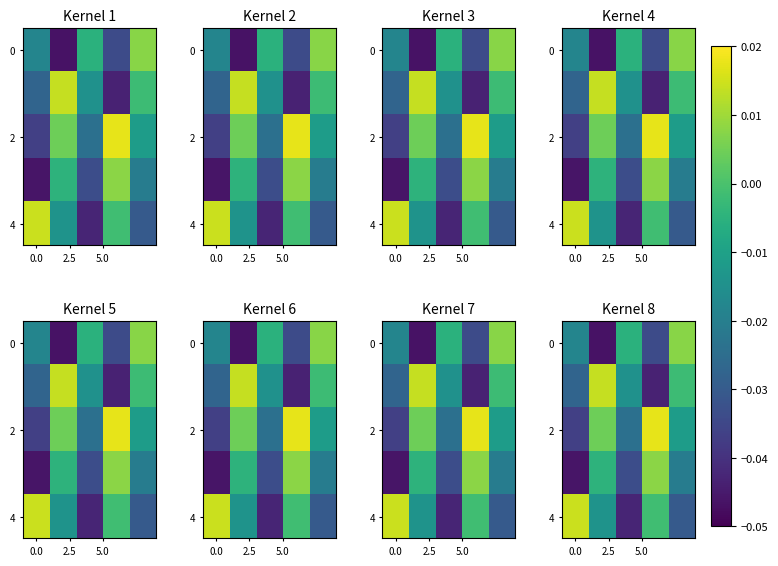

How many distinct data groups are displayed?

5